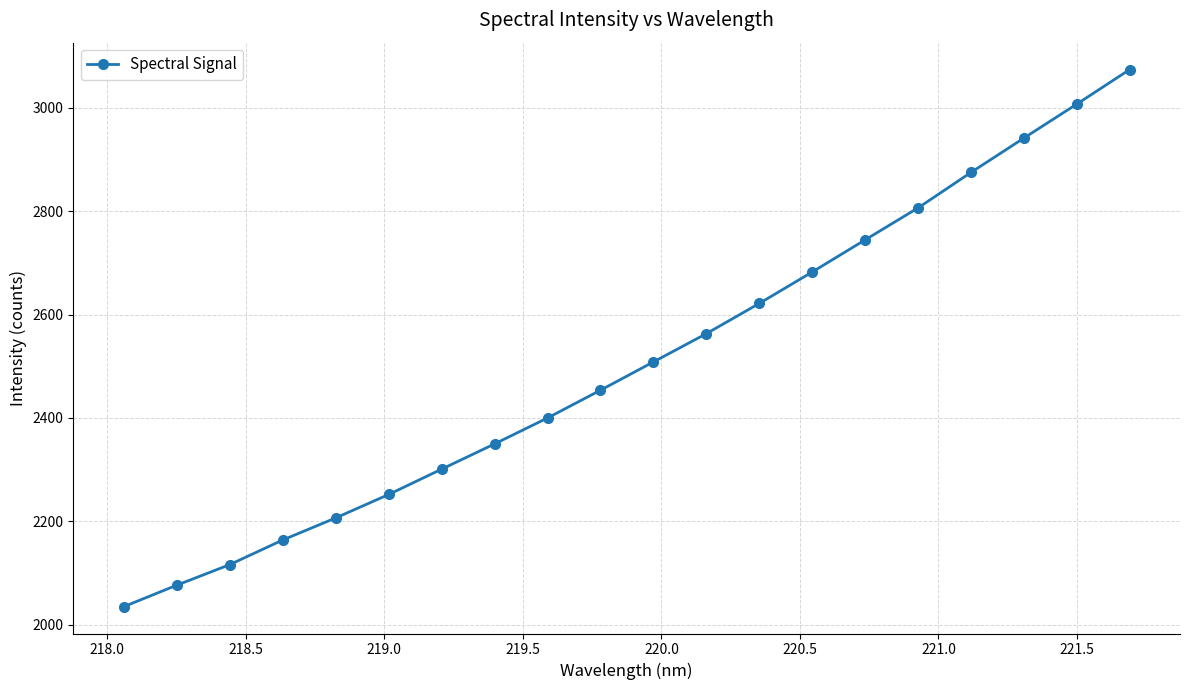

What is the value of the 17th point from the left?

2875.2